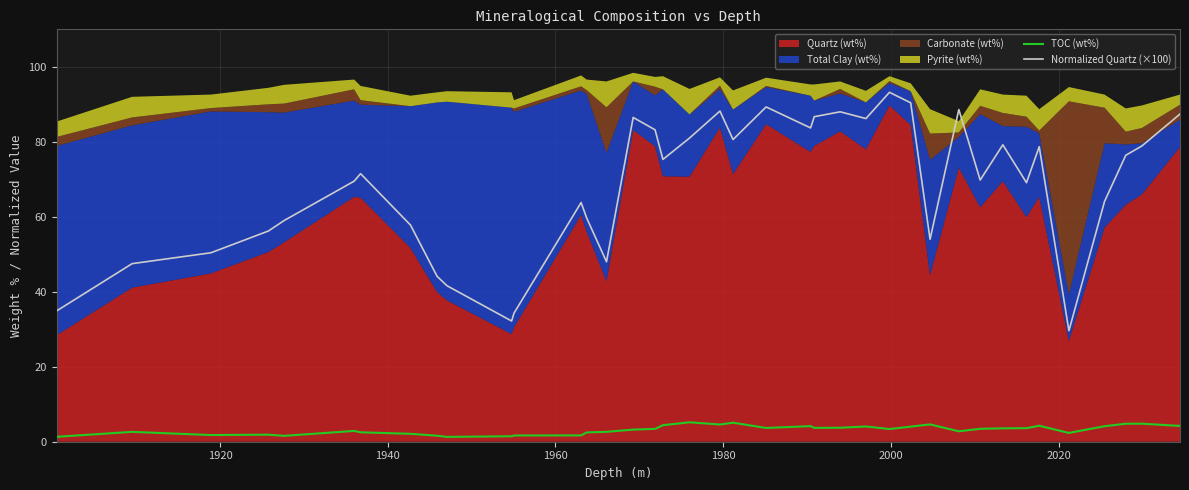

True or false: Normalized Quartz (×100) and TOC (wt%) cross at least once.

False